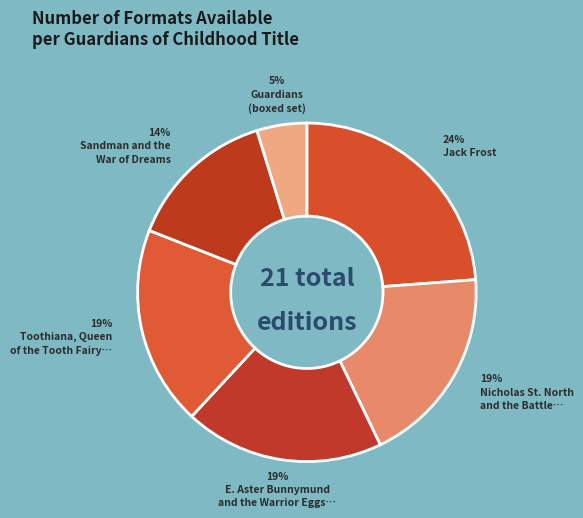

How many segments does this pie chart have?

6